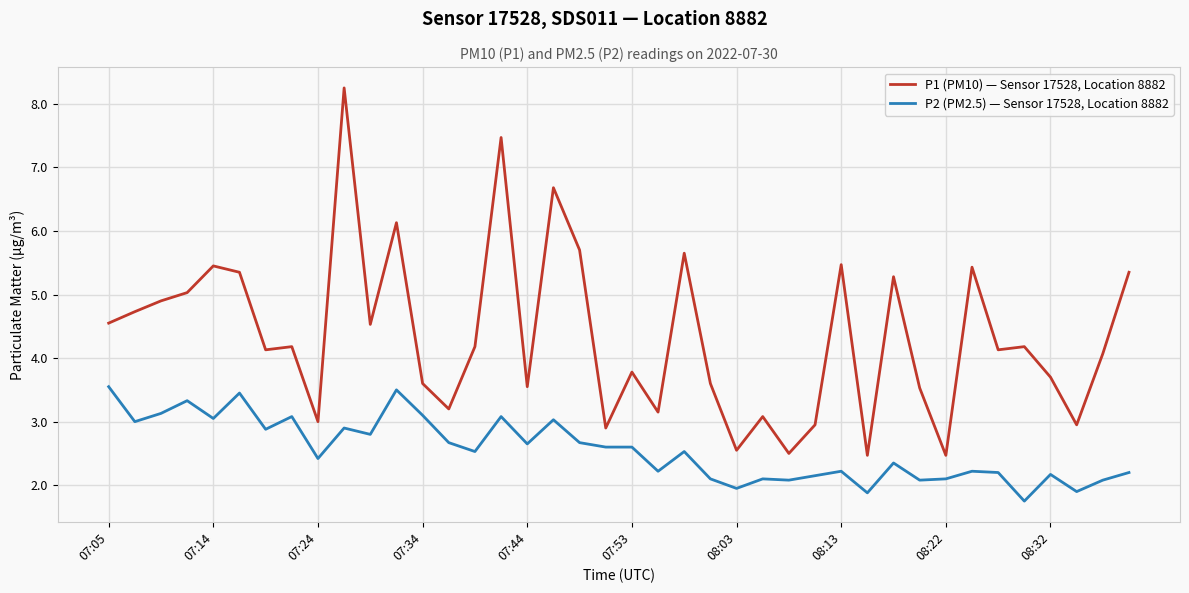

True or false: P2 (PM2.5) — Sensor 17528, Location 8882 and P1 (PM10) — Sensor 17528, Location 8882 intersect in this chart.

False